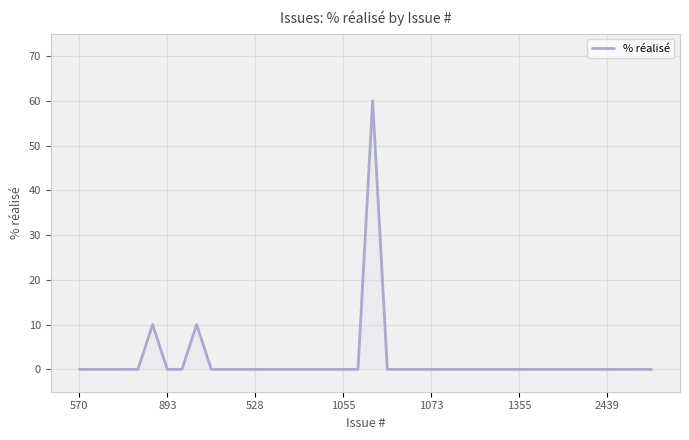

How many lines are shown in the chart?

1